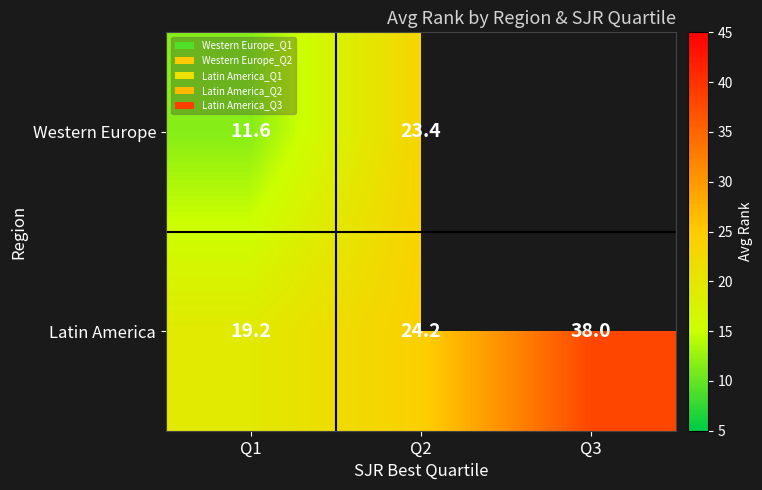

How many data points in Latin America are less than 24?

1